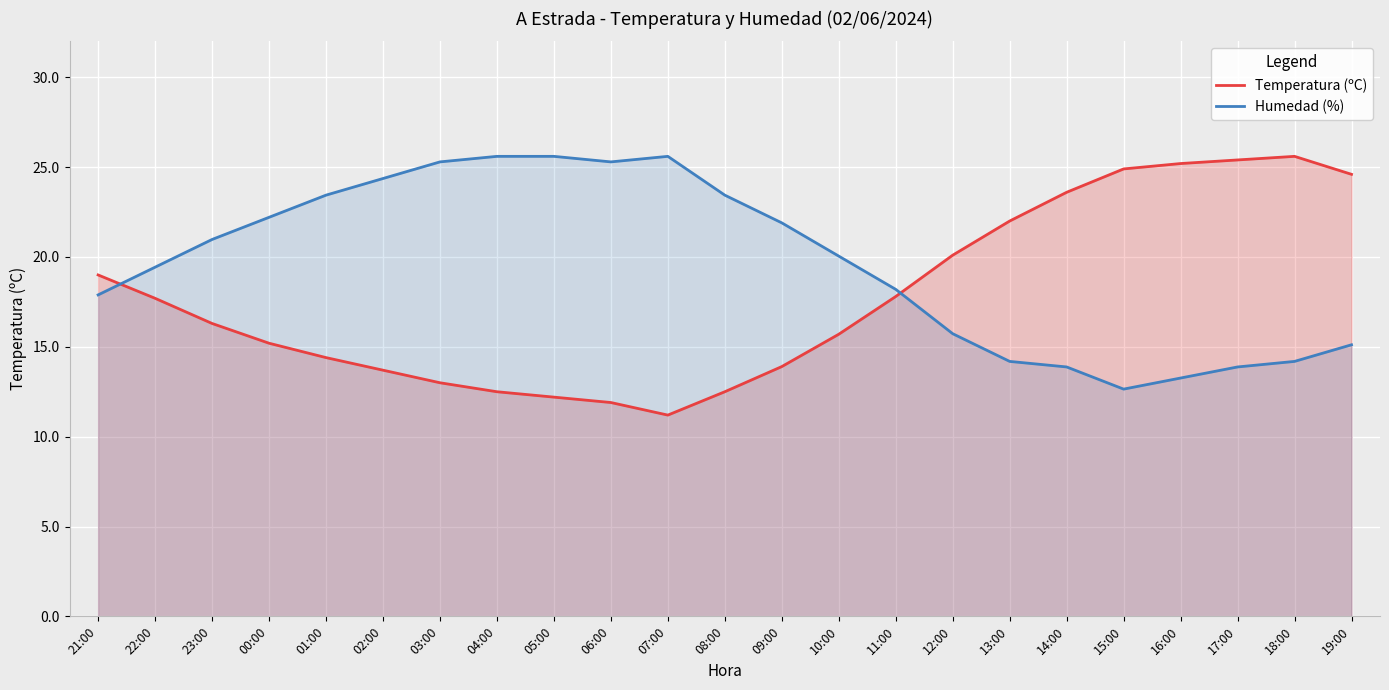

What is the difference between the highest and lowest values at 16:00?

11.9